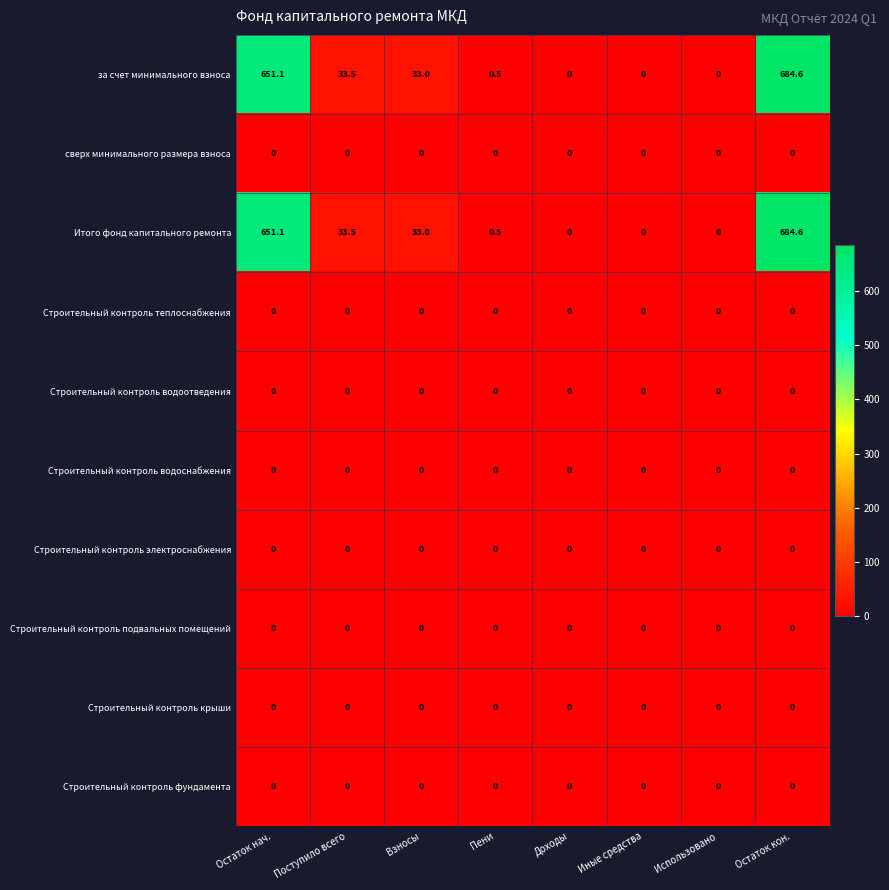

Which category has the highest value across all series?

Остаток кон.